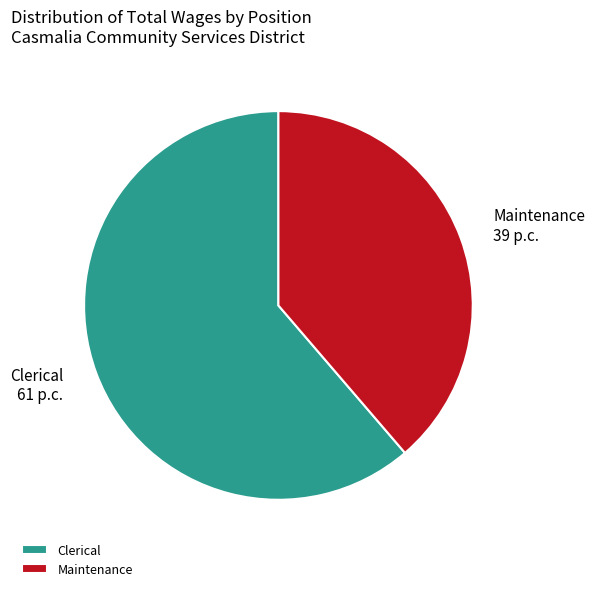

Approximately how many times larger is the value at Clerical compared to Maintenance?

1.6